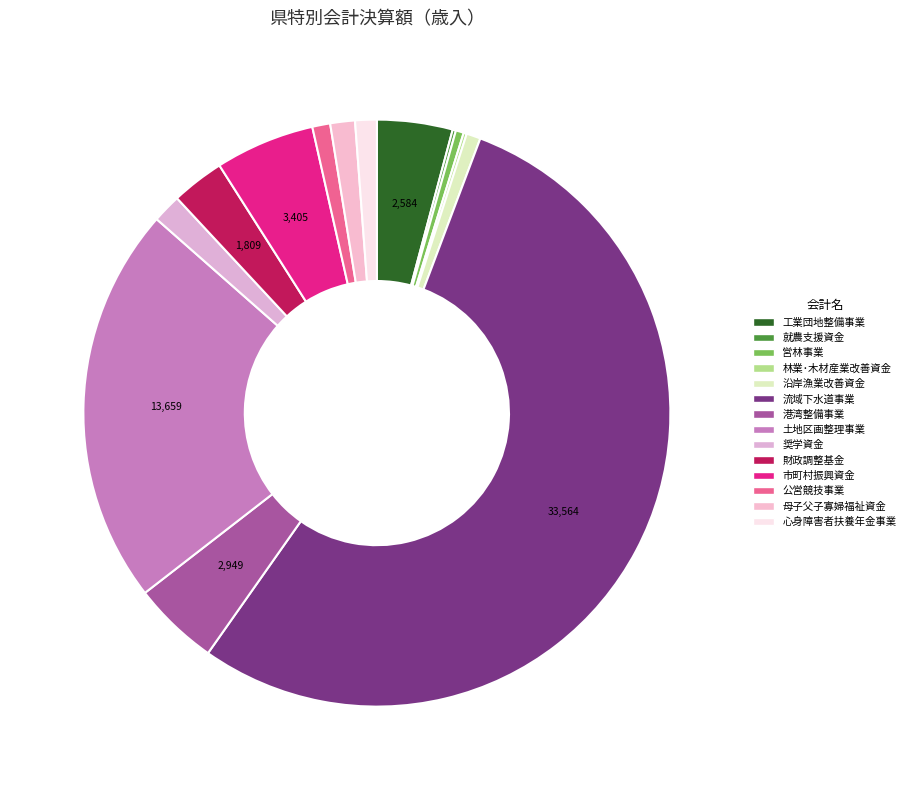

What is the change in value from 林業･木材産業改善資金 to 流域下水道事業?

+33455.8